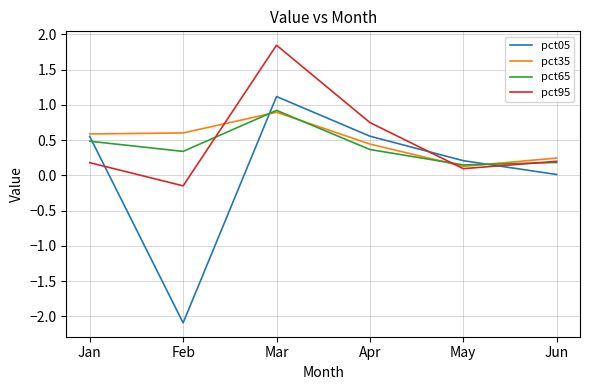

Does the chart have visible grid lines?

Yes